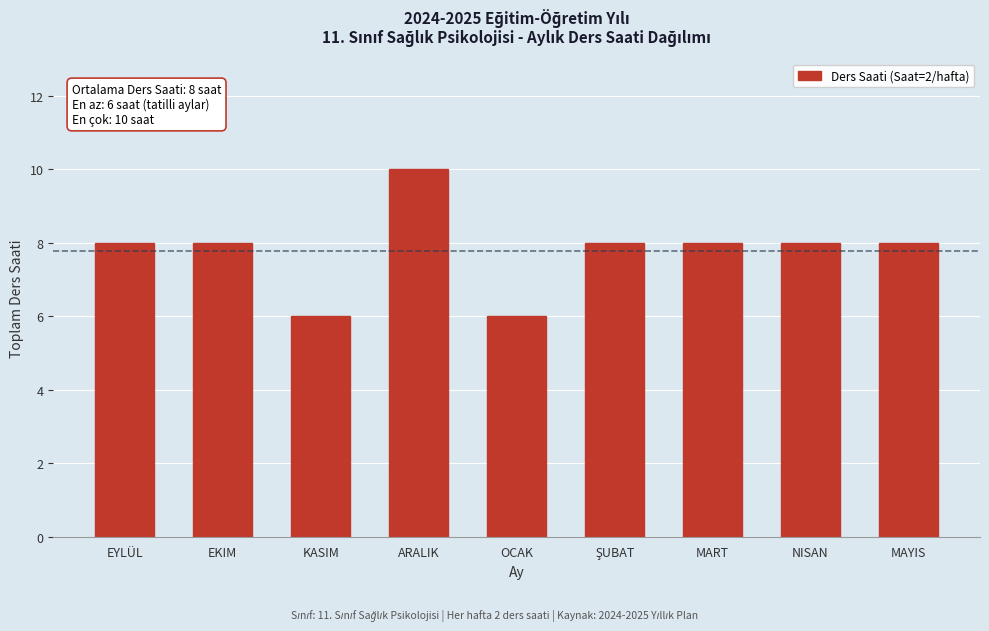

What is the sum of all values?

70